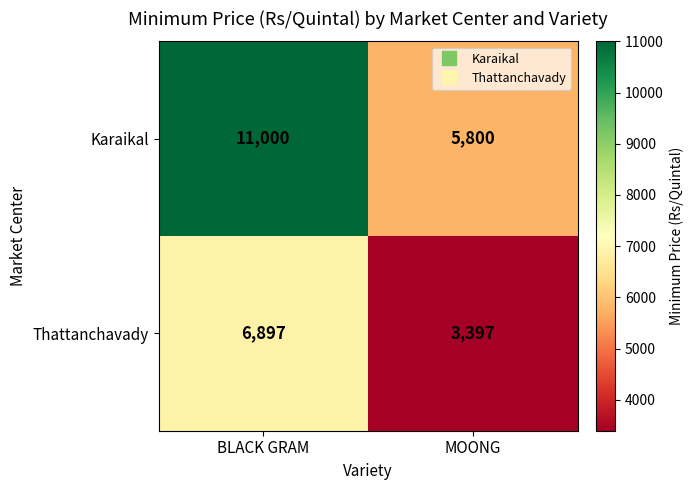

What is the average value of the Thattanchavady series?

5147